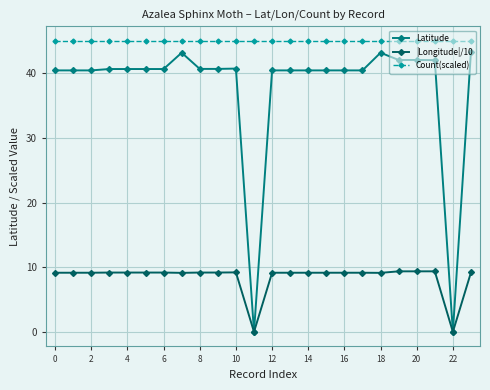

Which series has the largest total across all categories?

Count(scaled)